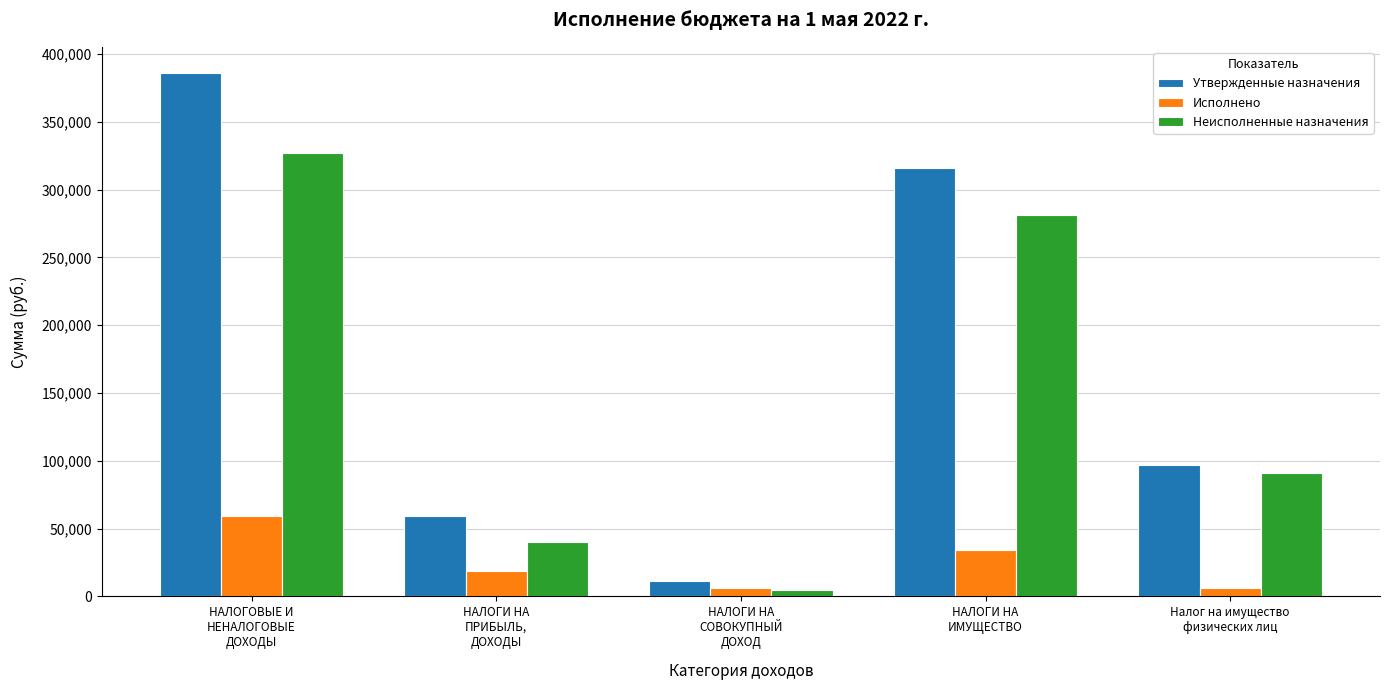

Which series changed the most between НАЛОГИ НА
ПРИБЫЛЬ,
ДОХОДЫ and НАЛОГИ НА
СОВОКУПНЫЙ
ДОХОД?

Утвержденные назначения